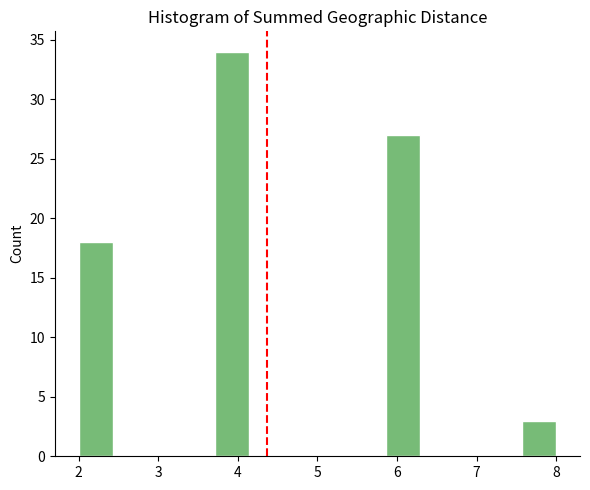

Reading left to right, list every bar in this chart as the range it spans on the x-axis followed by its height. Neither the bar edges nor the heights are printed on the chart, so give them approximately, as read against the axes.

2.0 to 2.4: 18
2.4 to 2.9: 0
2.9 to 3.3: 0
3.3 to 3.7: 0
3.7 to 4.1: 34
4.1 to 4.6: 0
4.6 to 5.0: 0
5.0 to 5.4: 0
5.4 to 5.9: 0
5.9 to 6.3: 27
6.3 to 6.7: 0
6.7 to 7.1: 0
7.1 to 7.6: 0
7.6 to 8.0: 3